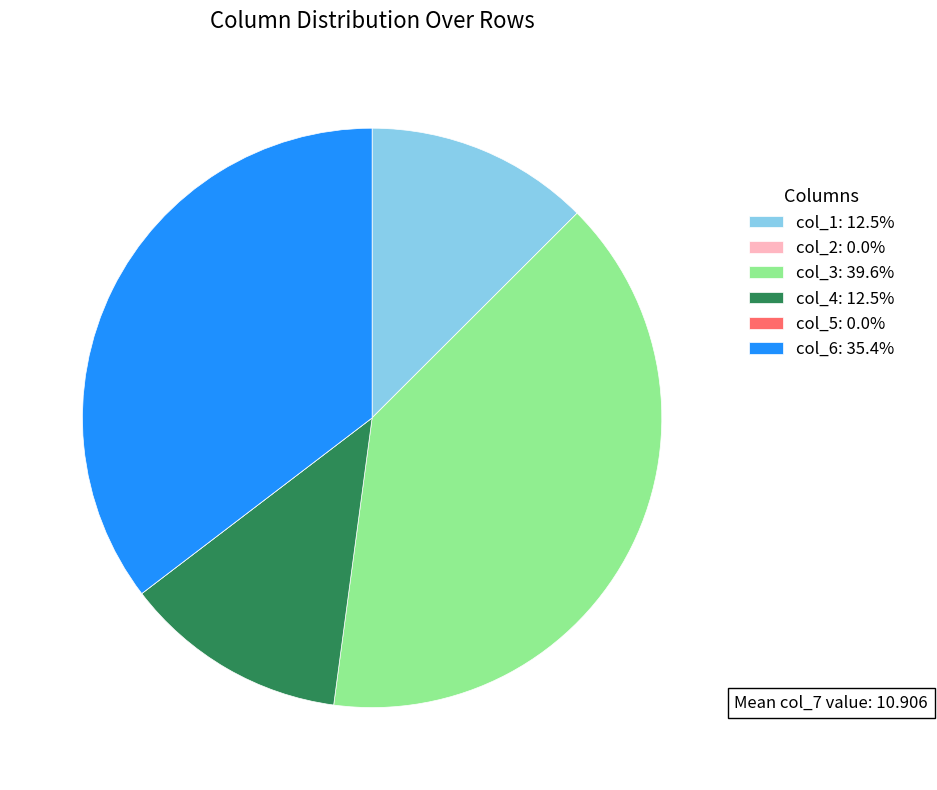

Does col_6: 35.4% account for over 50% of the chart?

No